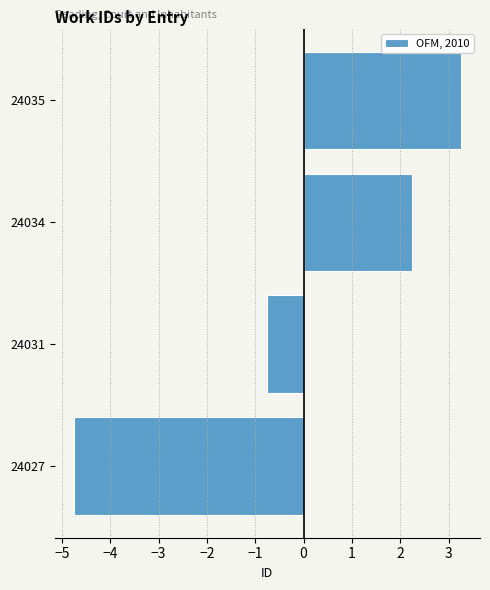

At which category does the chart reach its minimum across all series?

24027